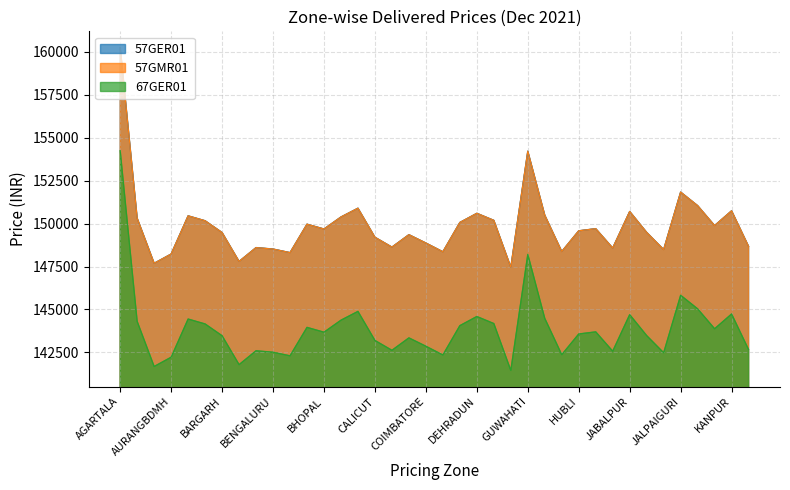

True or false: 57GMR01 has more than 2 interior local peaks.

True